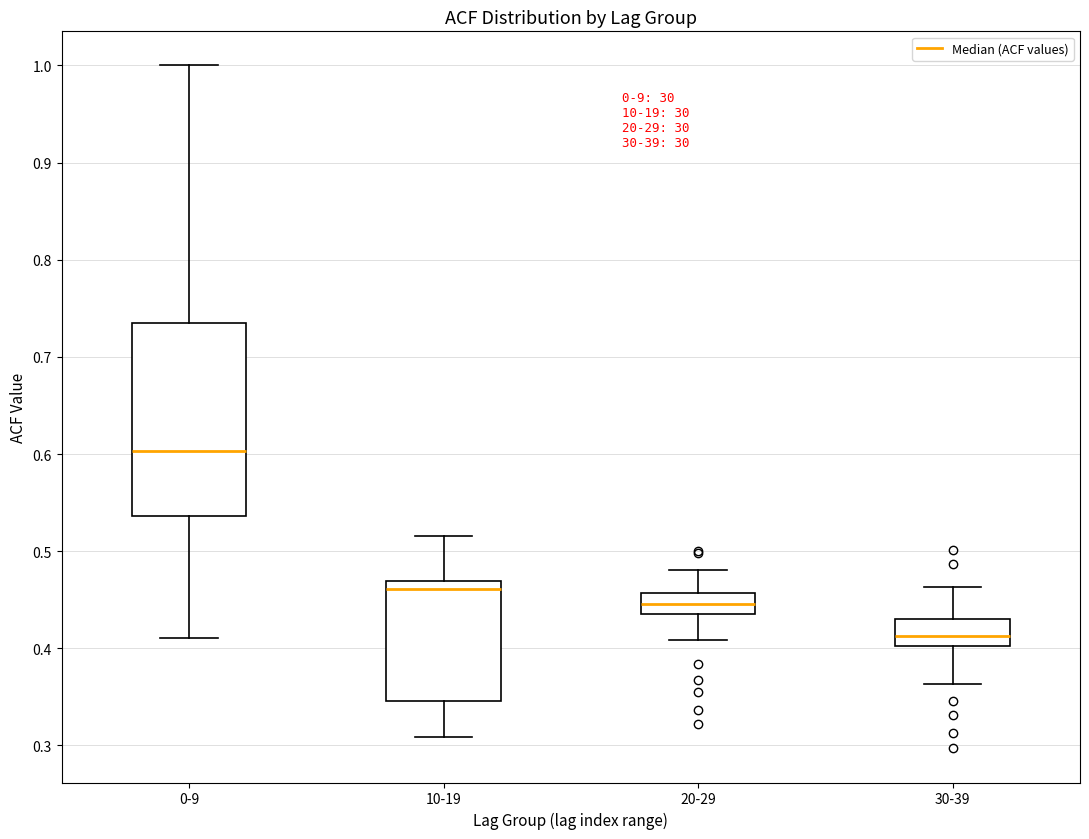

Reading left to right, transcribe this box plot: for each box, give where its median line is, the range the box spans, and where its two whiskers end, as read against the y-axis. The values are not printed on the chart, so give them approximately, as read against the axis.

0-9: median 0.60, box 0.54 to 0.73, whiskers 0.41 to 1.00
10-19: median 0.46, box 0.35 to 0.47, whiskers 0.31 to 0.52
20-29: median 0.45, box 0.44 to 0.46, whiskers 0.41 to 0.48
30-39: median 0.41, box 0.40 to 0.43, whiskers 0.36 to 0.46